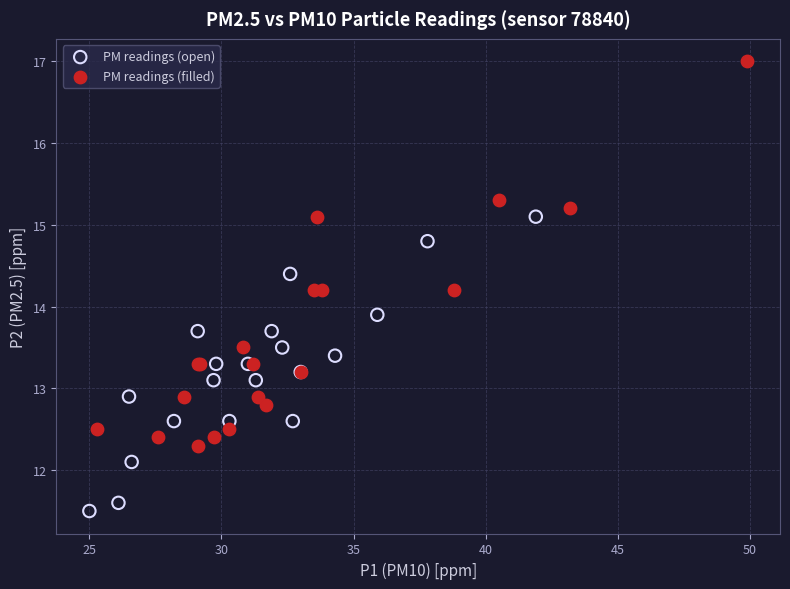

What are all the series names shown in the legend?

PM readings (open), PM readings (filled)